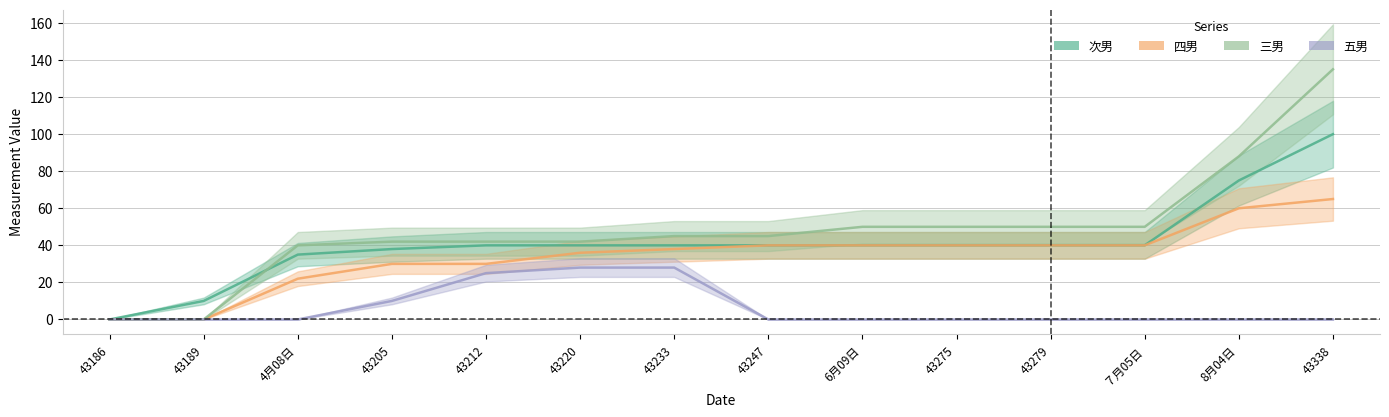

Reading left to right, list all the values displayed in this chart.

次男: 0	10	35	38	40	40	40	40	40	40	40	40	75	100
四男: 0	0	22	30	30	36	38	40	40	40	40	40	60	65
三男: 0	0	40	42	42	42	45	45	50	50	50	50	88	135
五男: 0	0	0	10	25	28	28	0	0	0	0	0	0	0